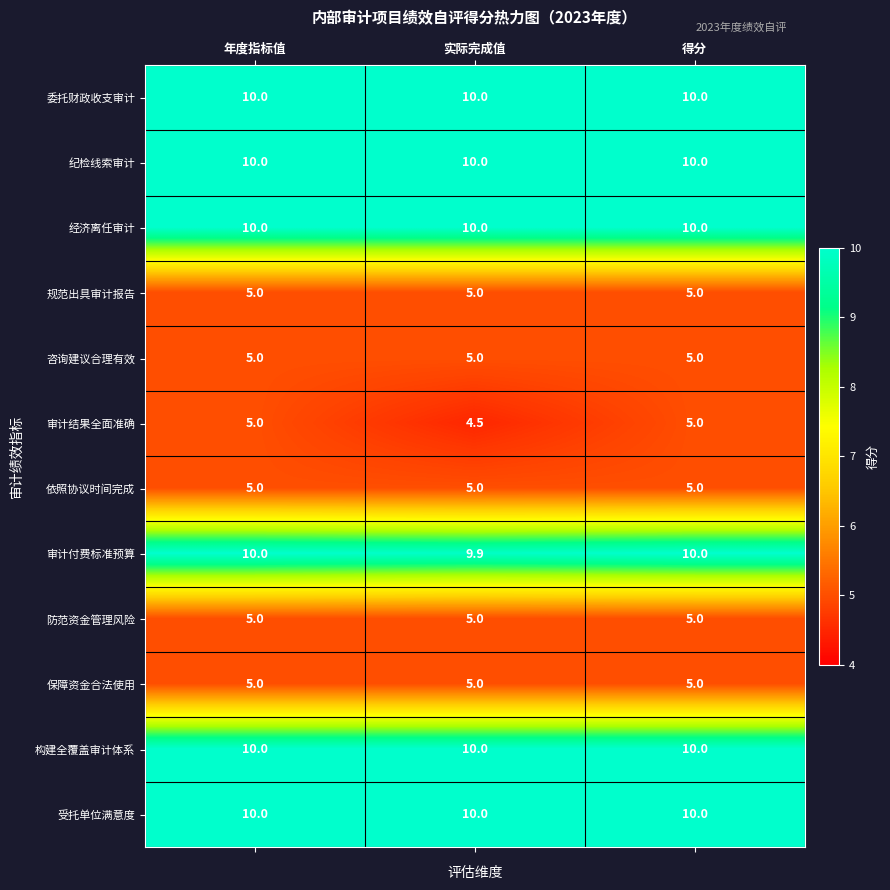

What is the sum of all 受托单位满意度 values?

30.0